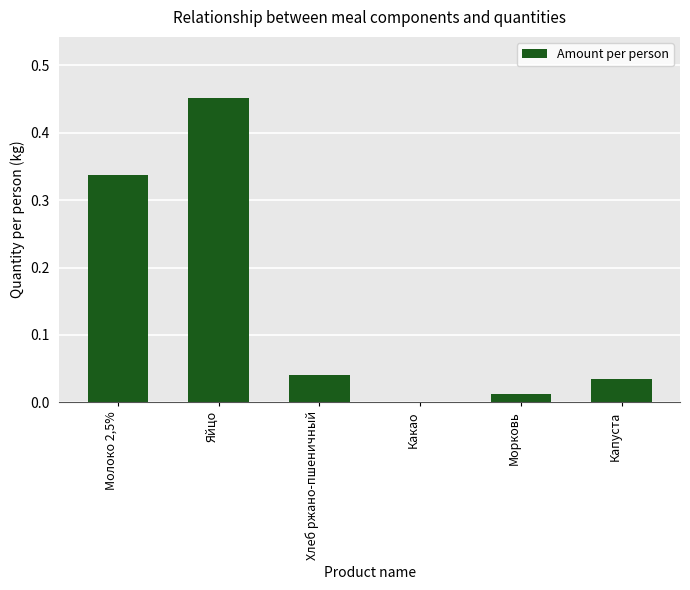

Which label corresponds to the largest value in the chart?

Яйцо